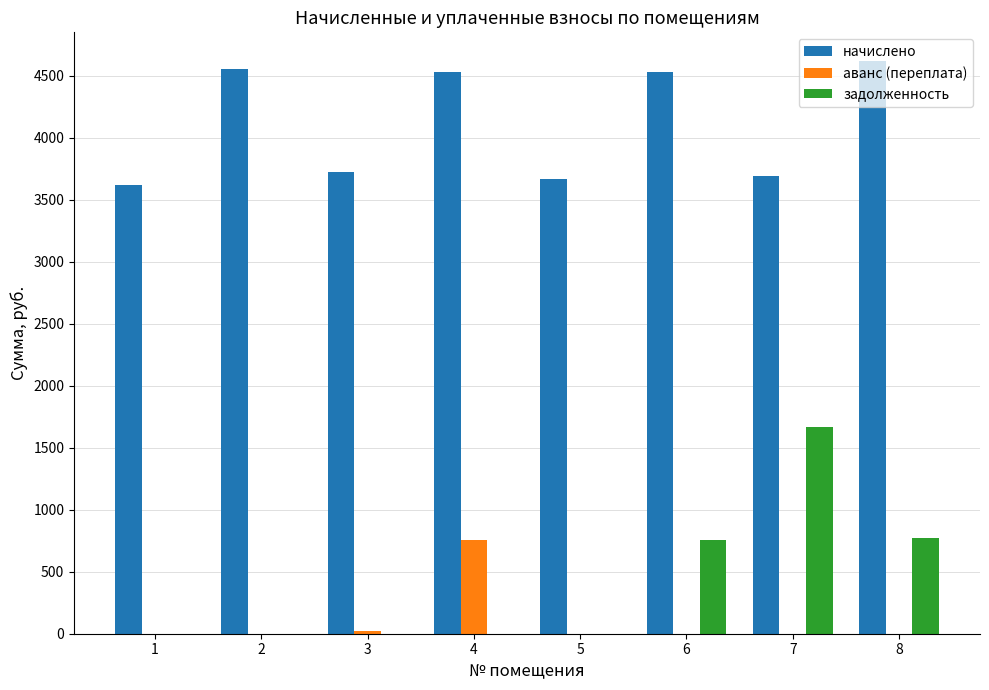

What is the total value across all series at 7?

5356.7